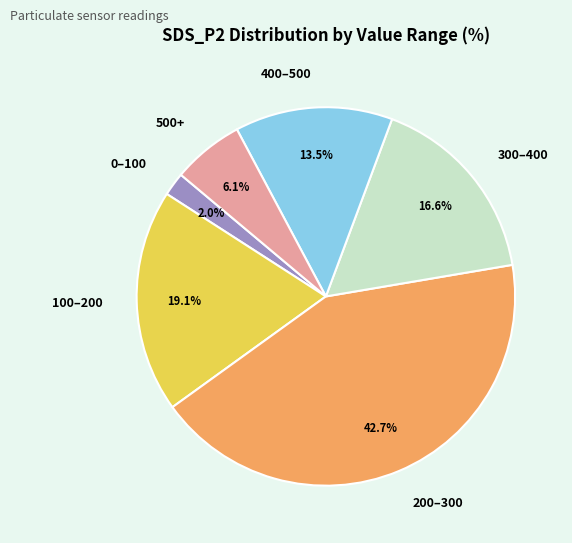

Which has a higher value, 200–300 or 300–400?

200–300